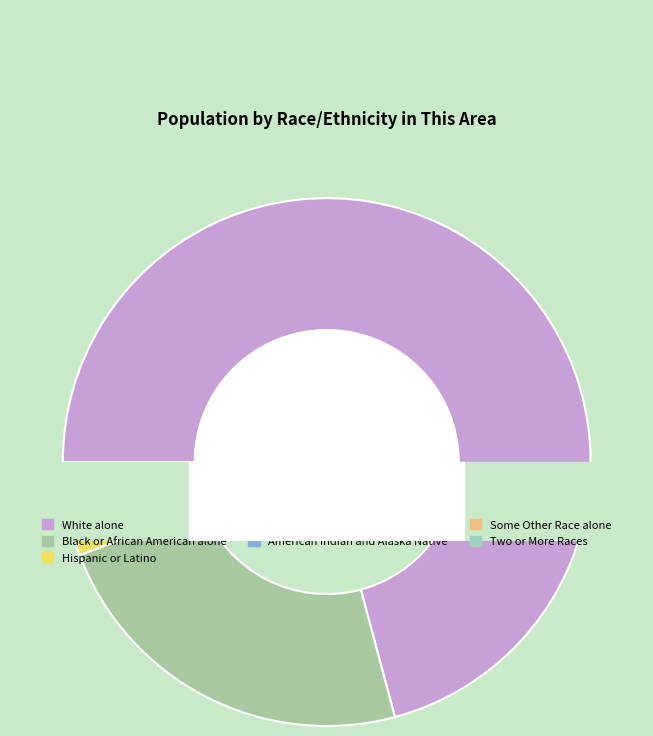

Between American Indian and Alaska Native and Hispanic or Latino, which is larger?

Hispanic or Latino